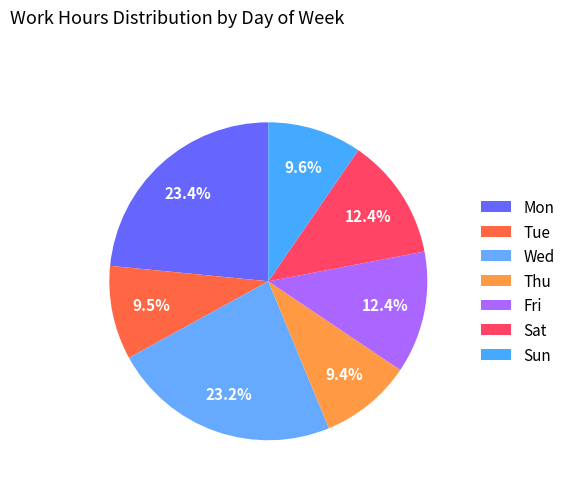

How many segments does this pie chart have?

7